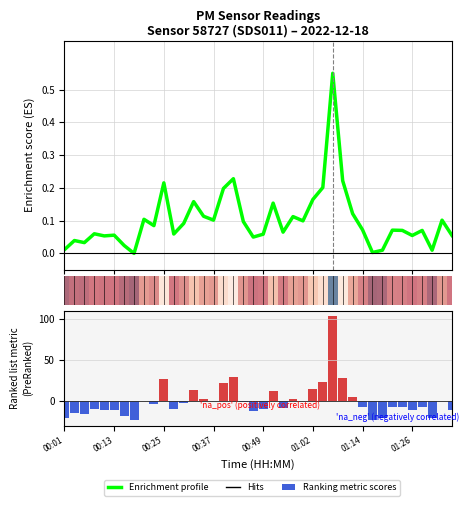

The Enrichment profile series shows 0.0 at 15. True or false?

False